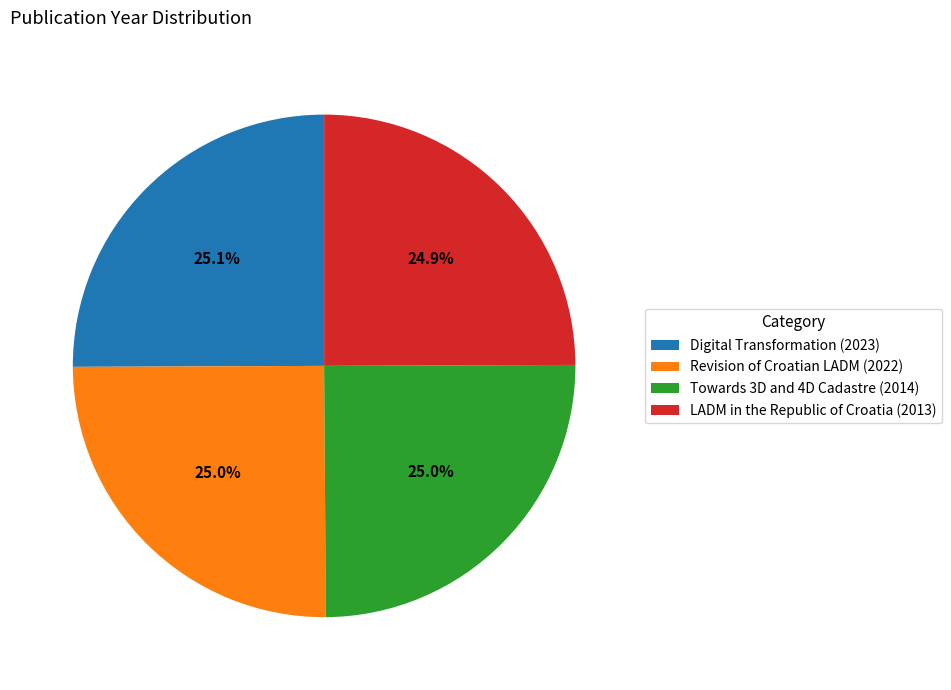

How many slices are in this pie chart?

4